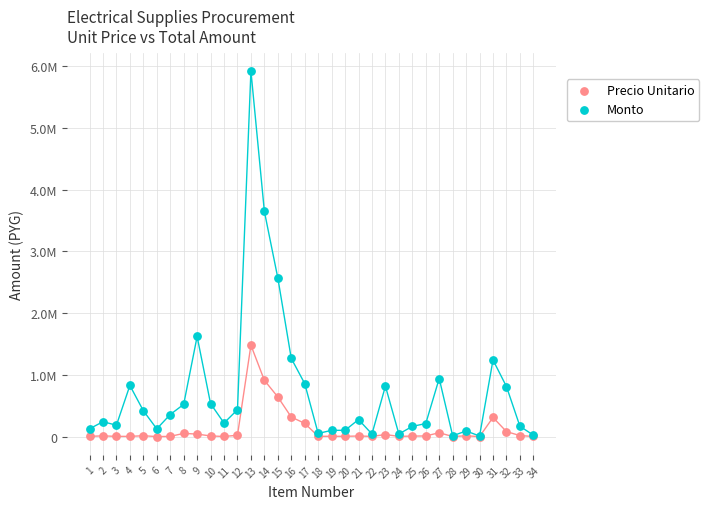

Which series has the largest Y range (max minus min)?

Monto